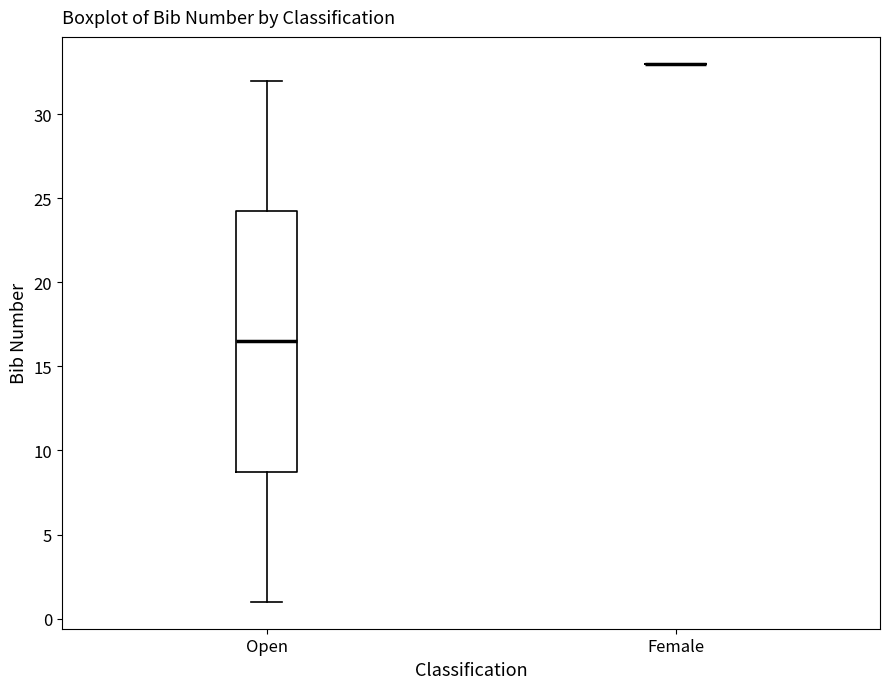

Reading left to right, transcribe this box plot: for each box, give where its median line is, the range the box spans, and where its two whiskers end, as read against the y-axis. The values are not printed on the chart, so give them approximately, as read against the axis.

Open: median 16.5, box 9.0 to 24.5, whiskers 1.0 to 32.0
Female: box collapsed to a line at 33.0, whiskers 33.0 to 33.0